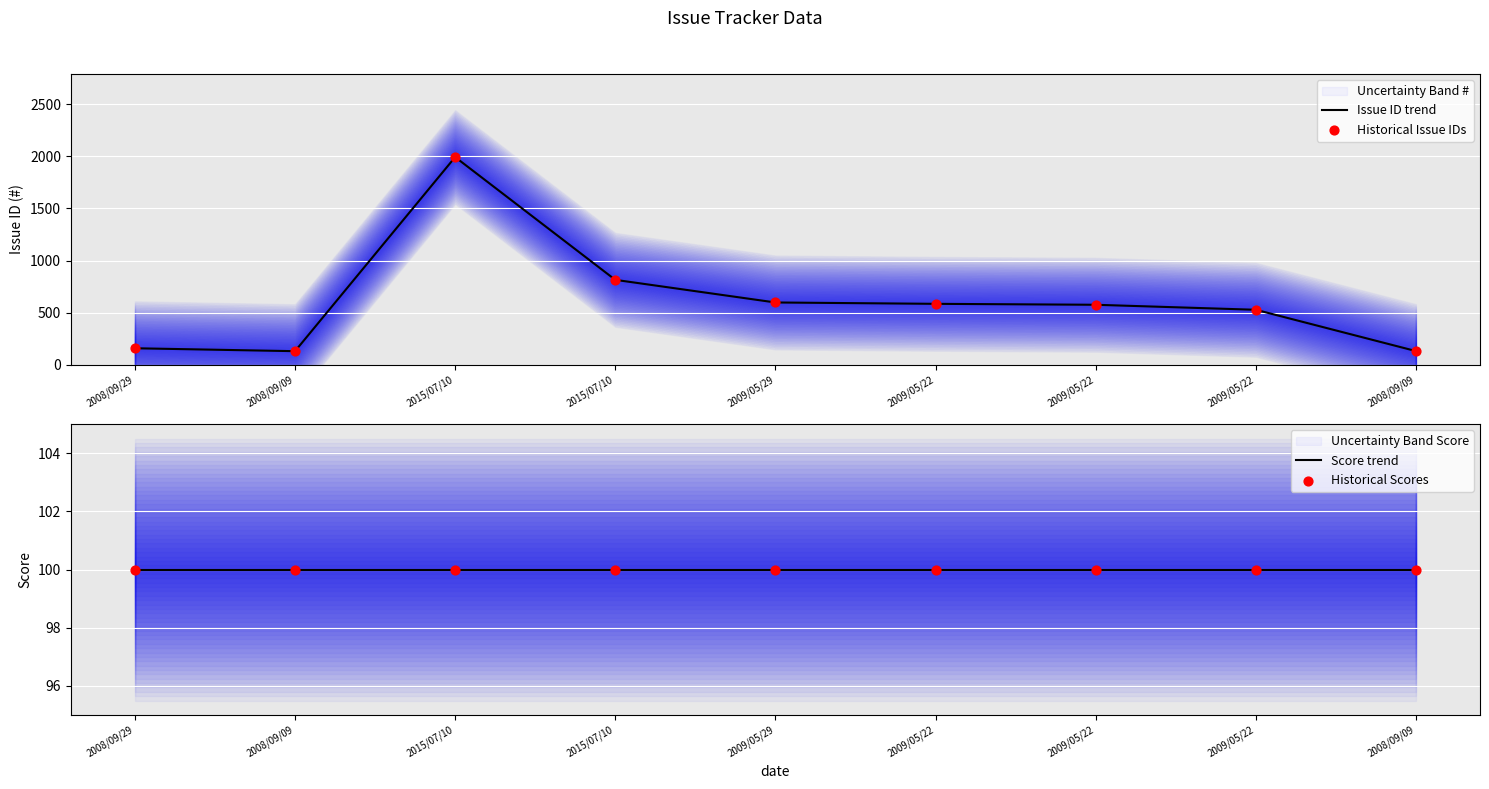

Is the value of Score trend at 2015/07/10 greater than the value of Historical Scores at 2009/05/22?

No